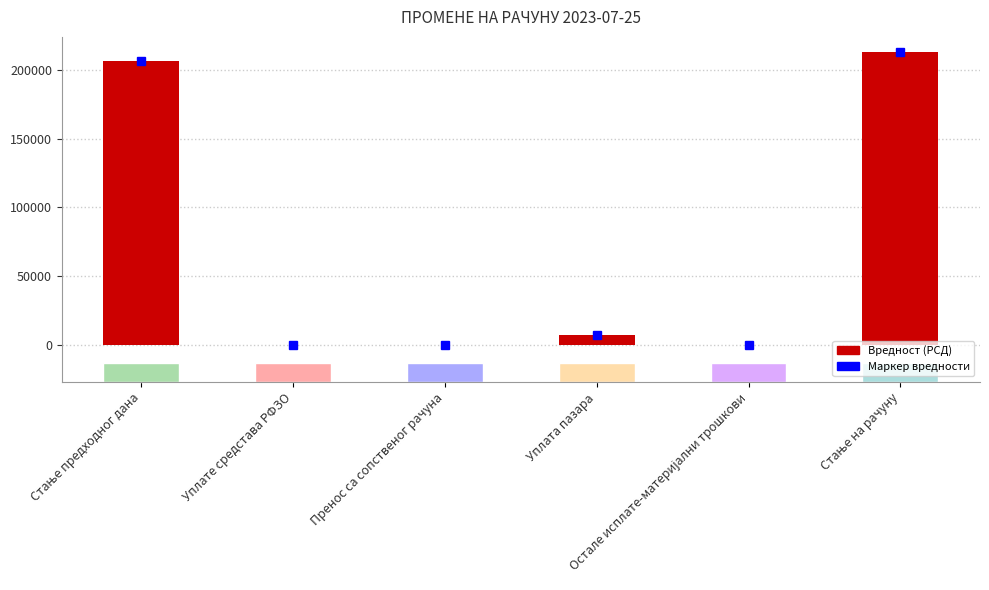

Reading left to right, transcribe all the data shown in this chart.

206211.3	0.0	0.0	6970.0	0.0	213181.3